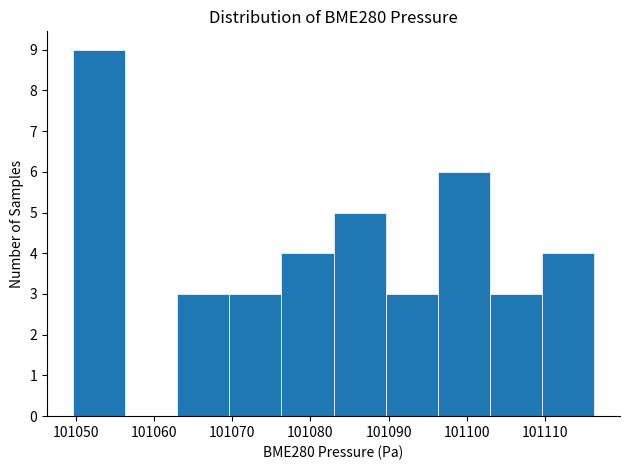

Reading left to right, list every bar in this chart as the range it spans on the x-axis followed by its height. Neither the bar edges nor the heights are printed on the chart, so give them approximately, as read against the axes.

101050 to 101056: 9
101056 to 101063: 0
101063 to 101070: 3
101070 to 101076: 3
101076 to 101083: 4
101083 to 101090: 5
101090 to 101096: 3
101096 to 101103: 6
101103 to 101110: 3
101110 to 101116: 4